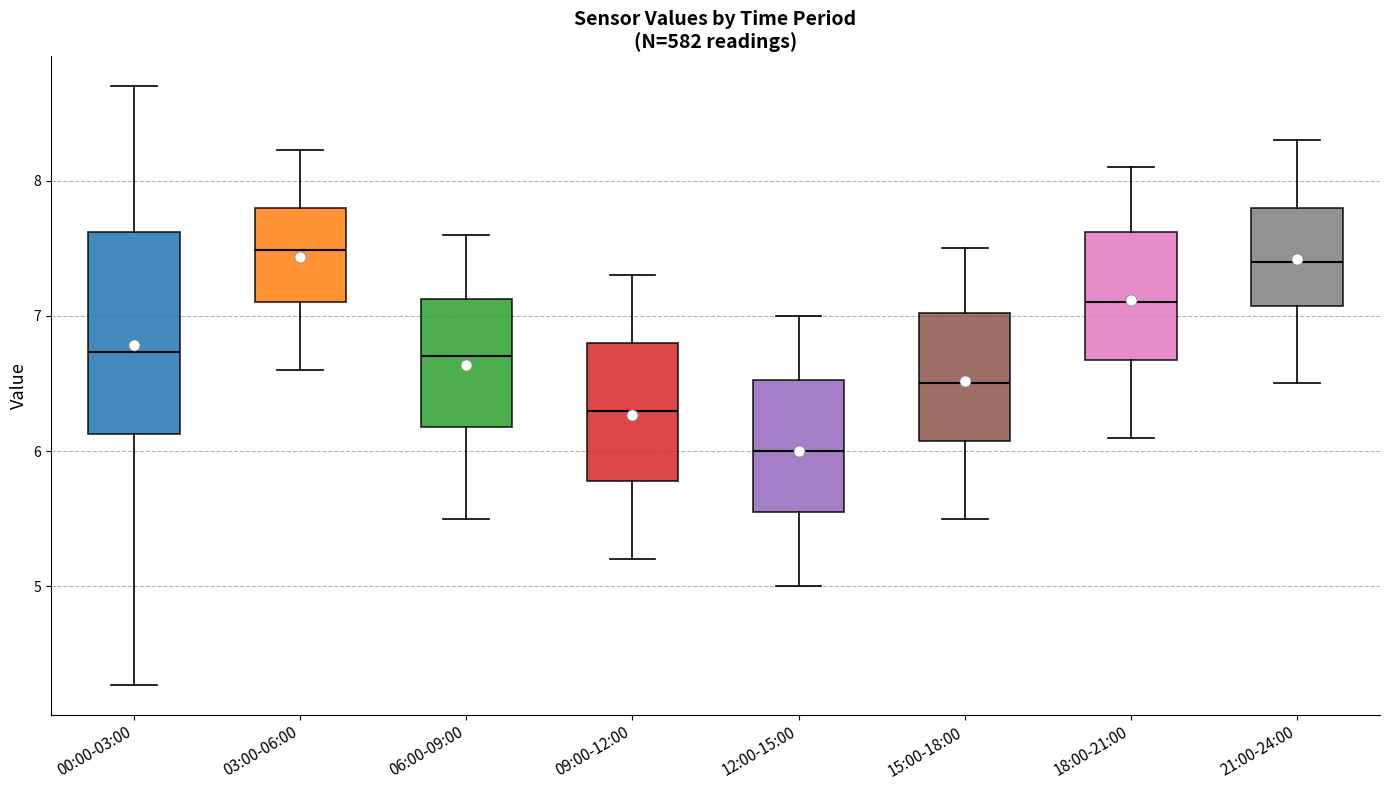

Which box's median line is the lowest?

12:00-15:00